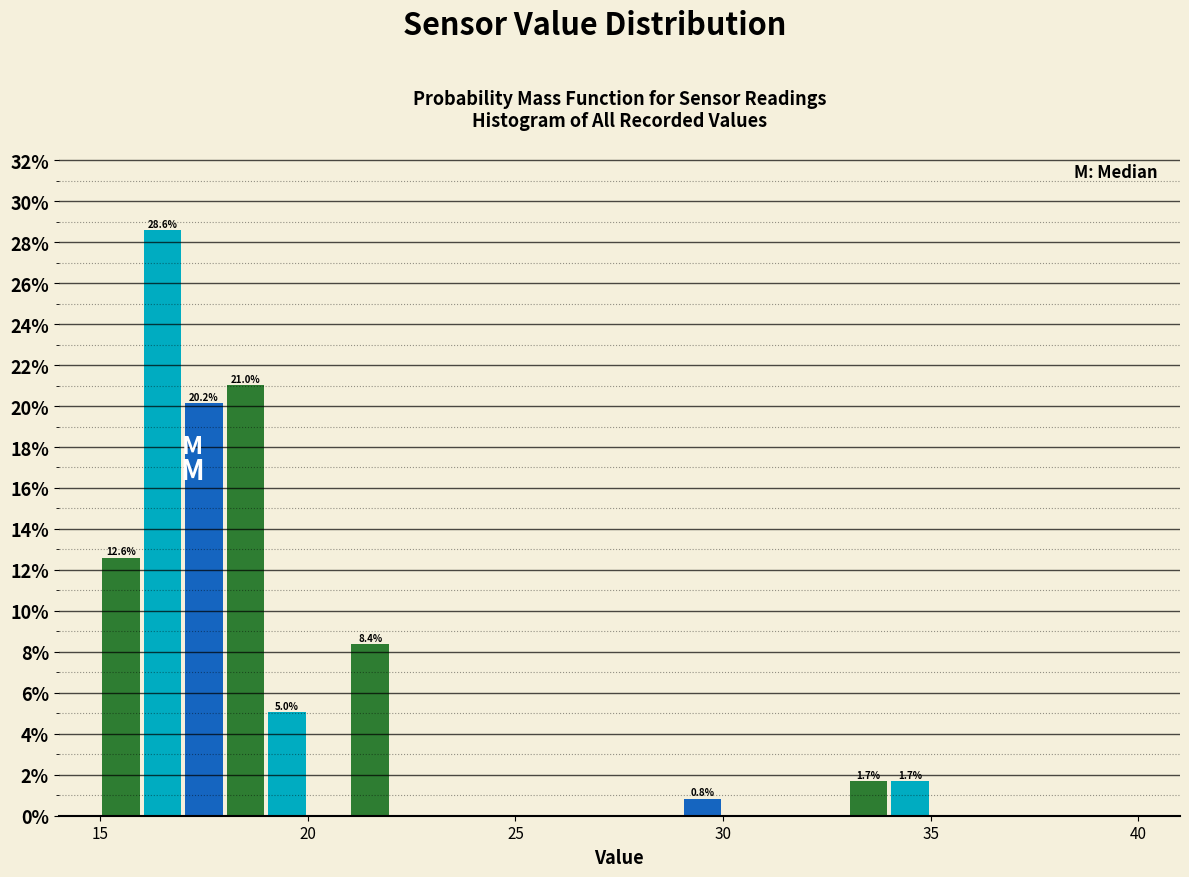

Around what value on the x-axis is the tallest bar? Give the approximate position of its centre, as read against the axis.

16.5